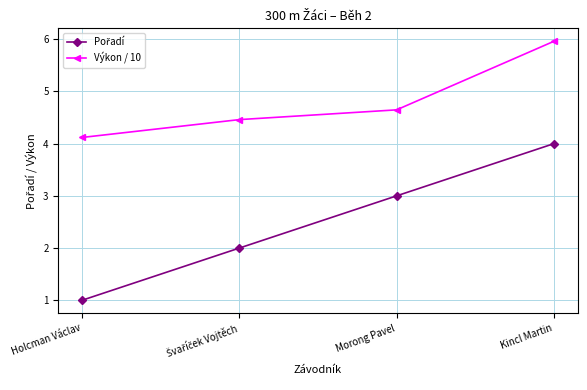

What is the smallest value displayed?

1.0